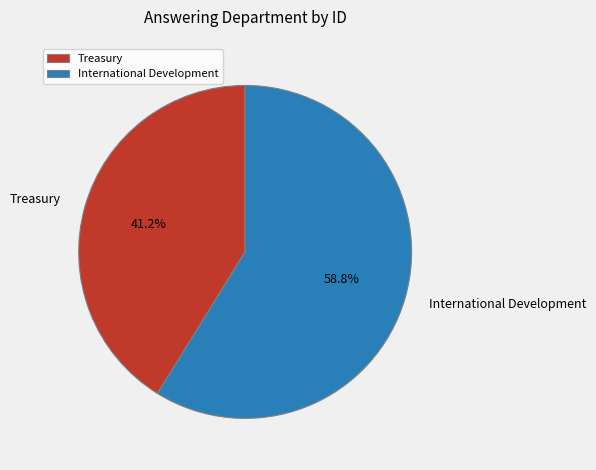

What percentage do International Development and Treasury together represent?

100.0%